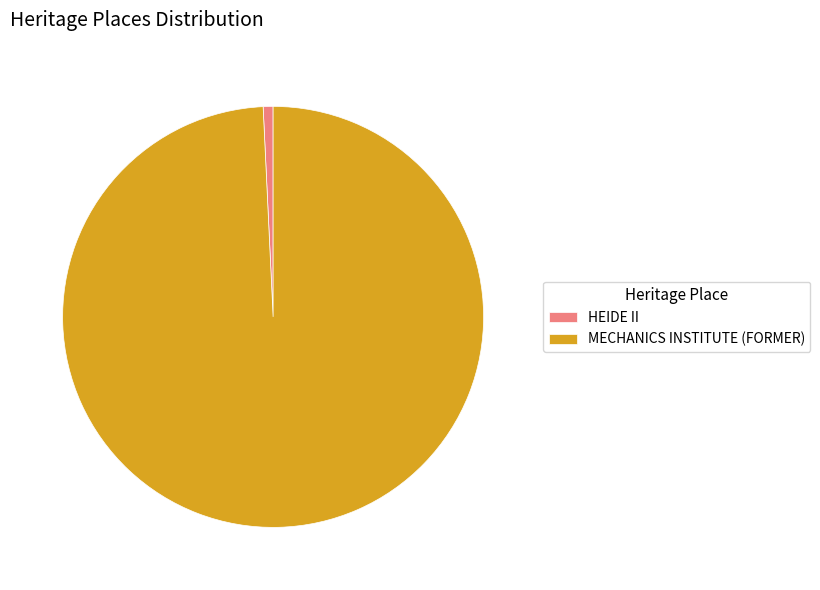

Is there any slice that represents more than half of the pie?

Yes